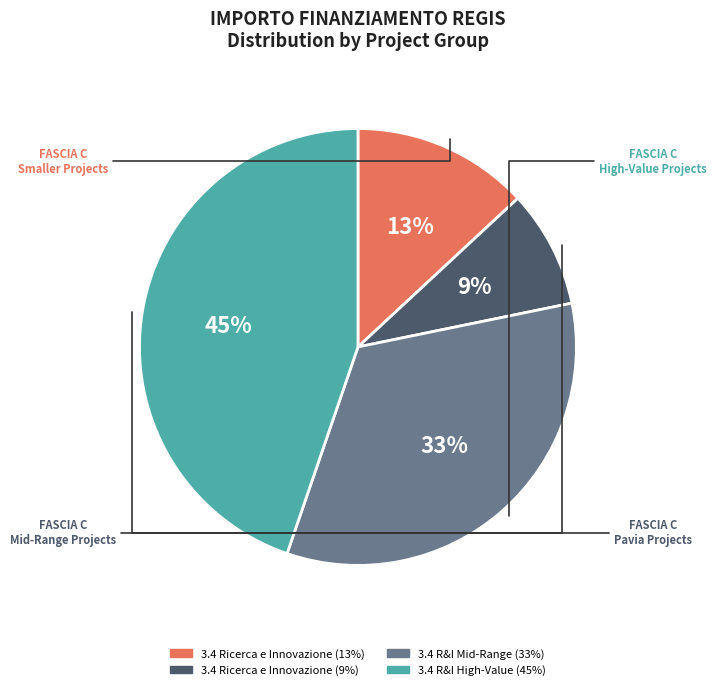

To the nearest percent, what is the average slice percentage?

25%